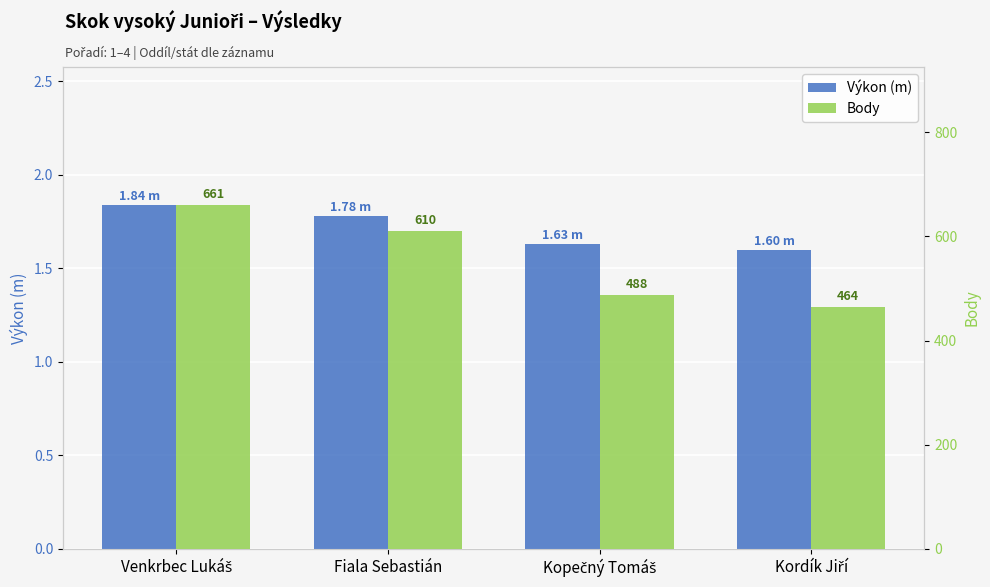

Which series changed the most between Fiala Sebastián and Kordík Jiří?

Body